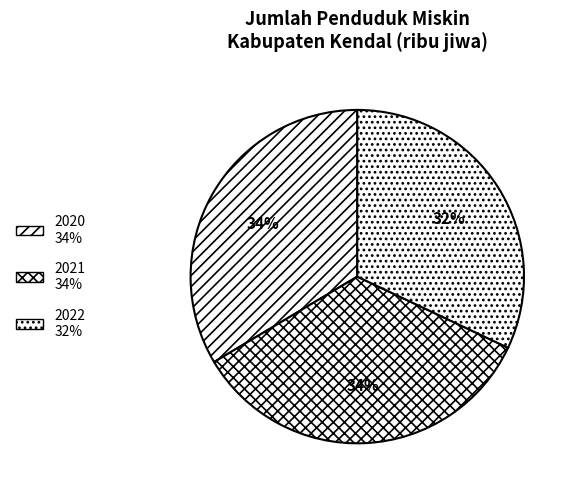

Is it true that 2022 is 32% of the pie?

True